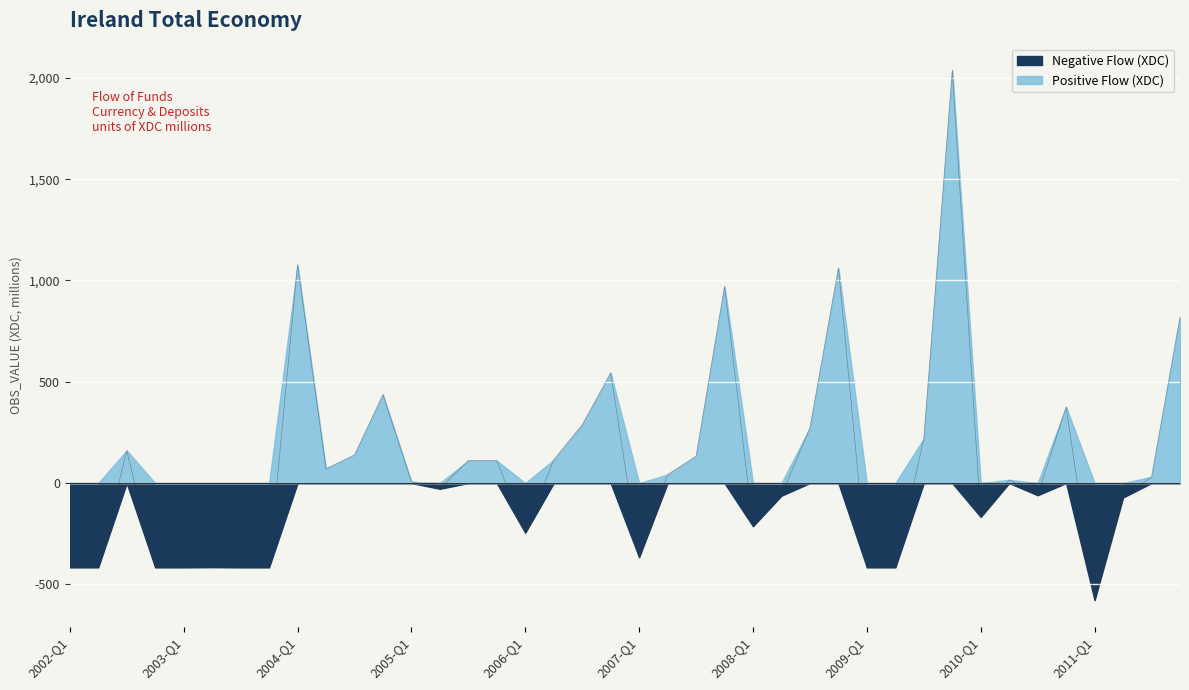

Does the chart display data point markers on the line(s)?

No